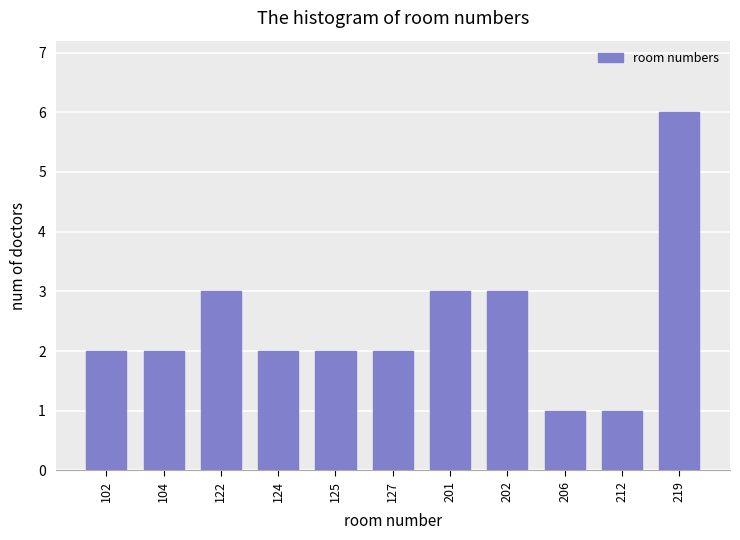

Reading left to right, extract all data points from this chart.

2	2	3	2	2	2	3	3	1	1	6